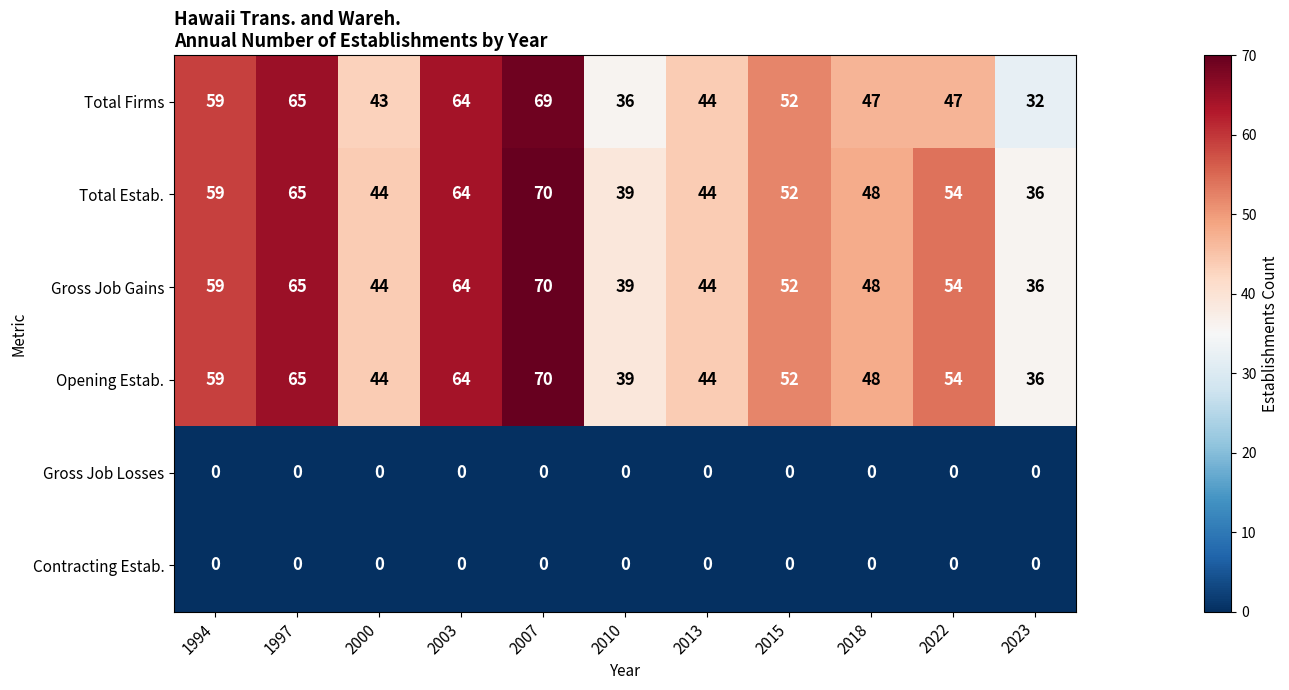

What value does the Gross Job Gains series have at 2015?

52